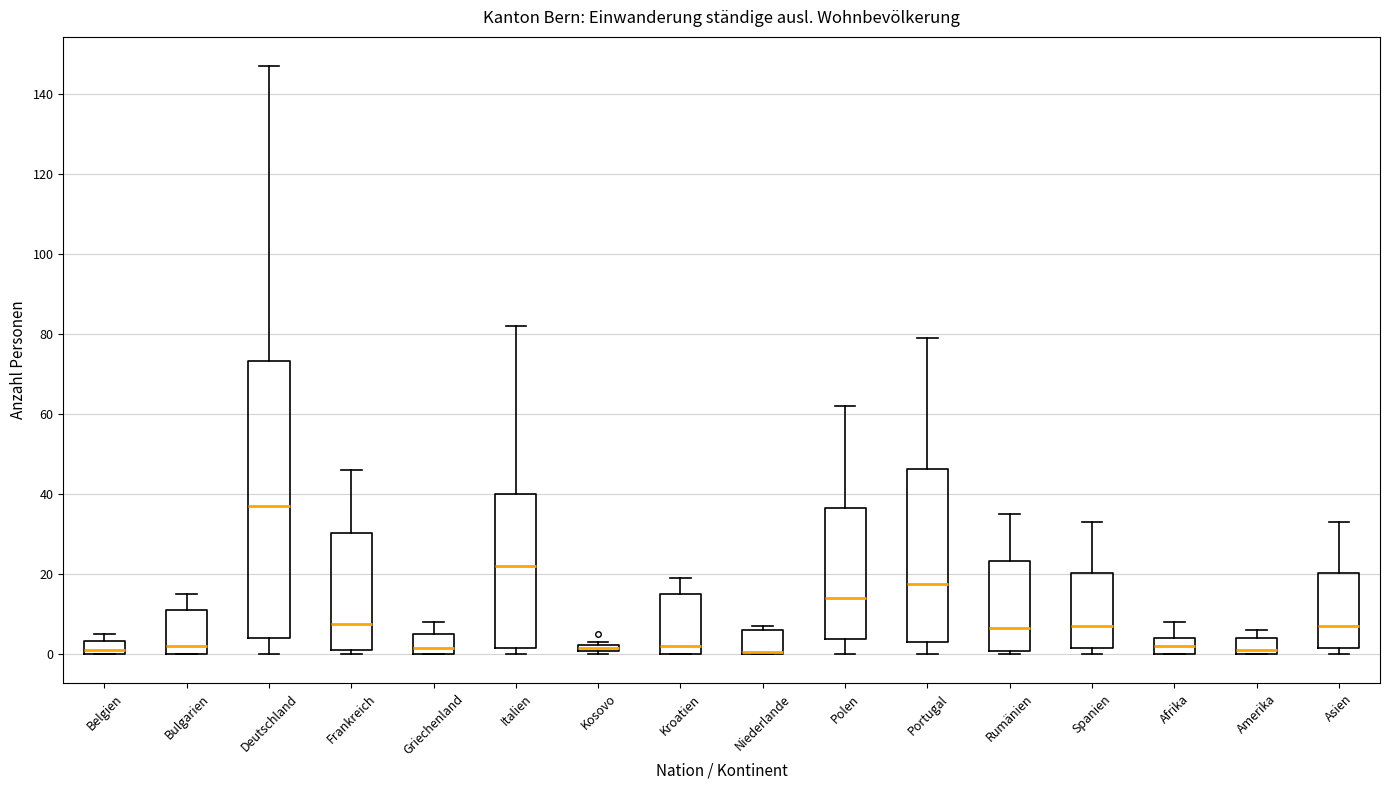

Comparing the boxes themselves (not the whiskers), which one is the tallest?

Deutschland